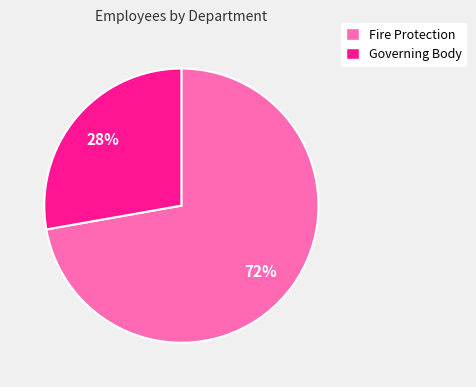

Between Governing Body and Fire Protection, which is larger?

Fire Protection